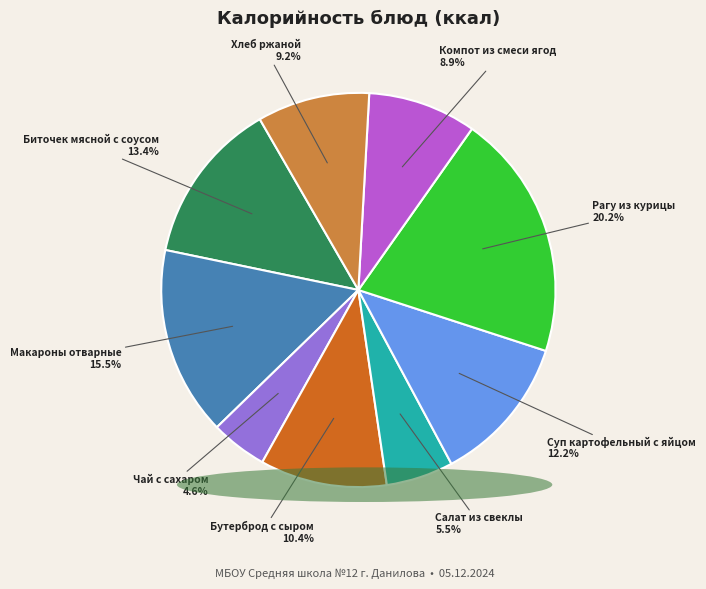

What is the ratio of the value at Салат из свеклы to the value at Чай с сахаром?

1.2